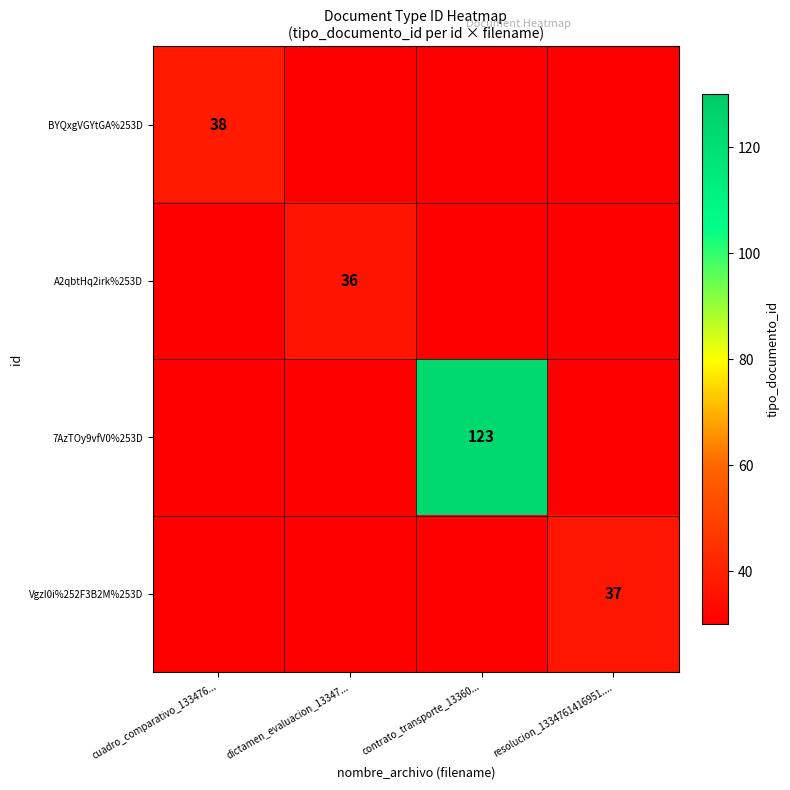

The value of A2qbtHq2irk%253D at dictamen_evaluacion_13347... is 49. True or false?

False